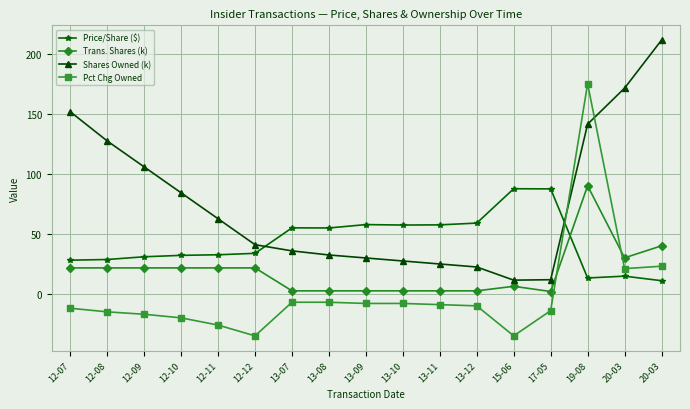

How many distinct data groups are displayed?

4